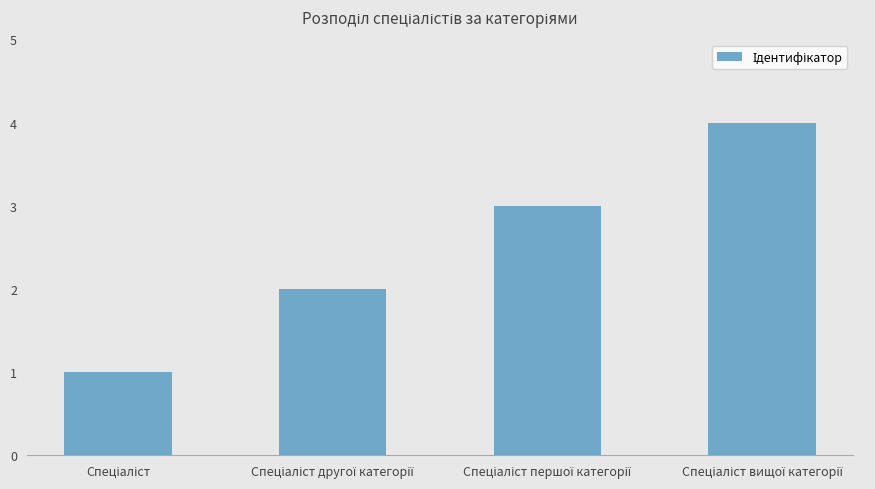

How many distinct data groups are displayed?

1